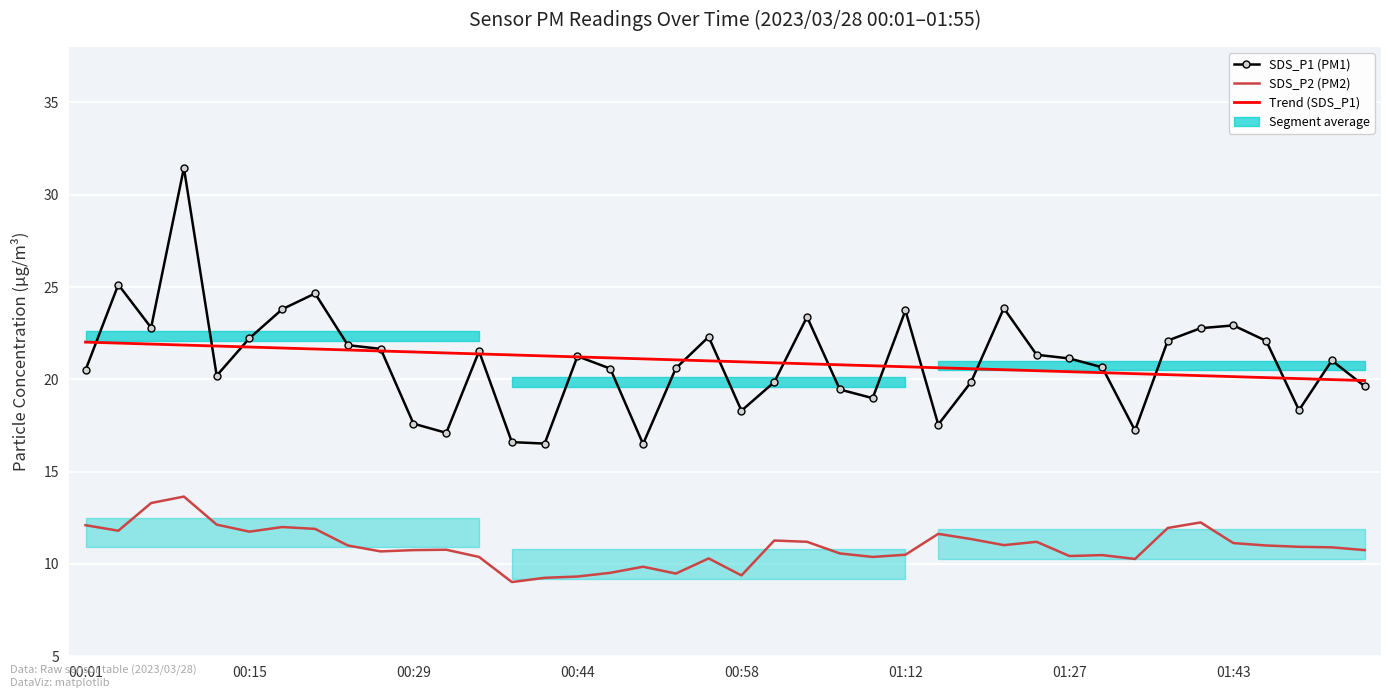

Is it true that SDS_P2 (PM2) equals 11.6 at 26?

True